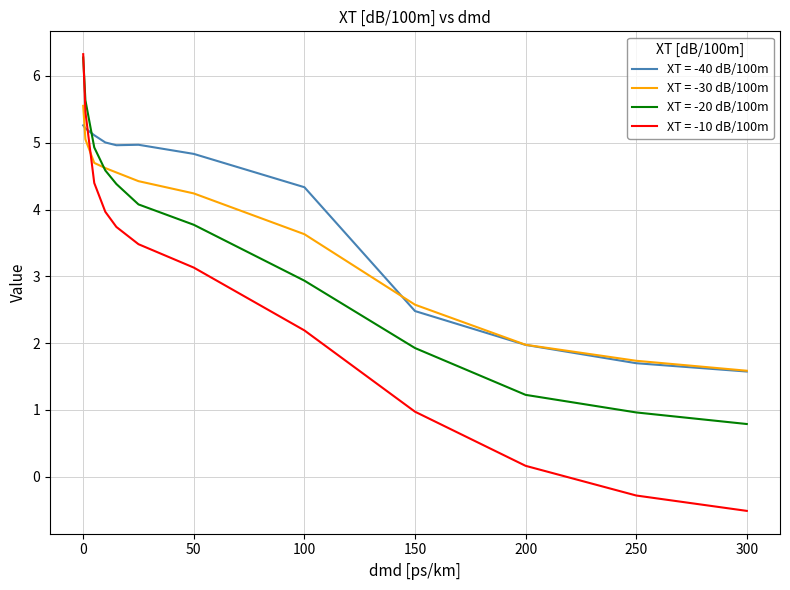

Which series has the largest total across all categories?

XT = -40 dB/100m